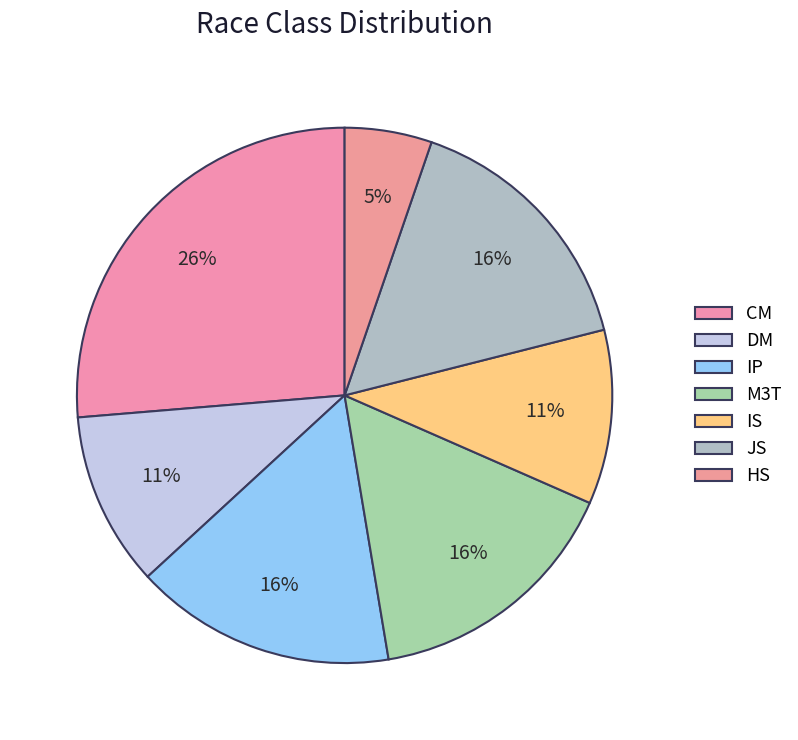

What is the total percentage of IS and JS?

26.3%